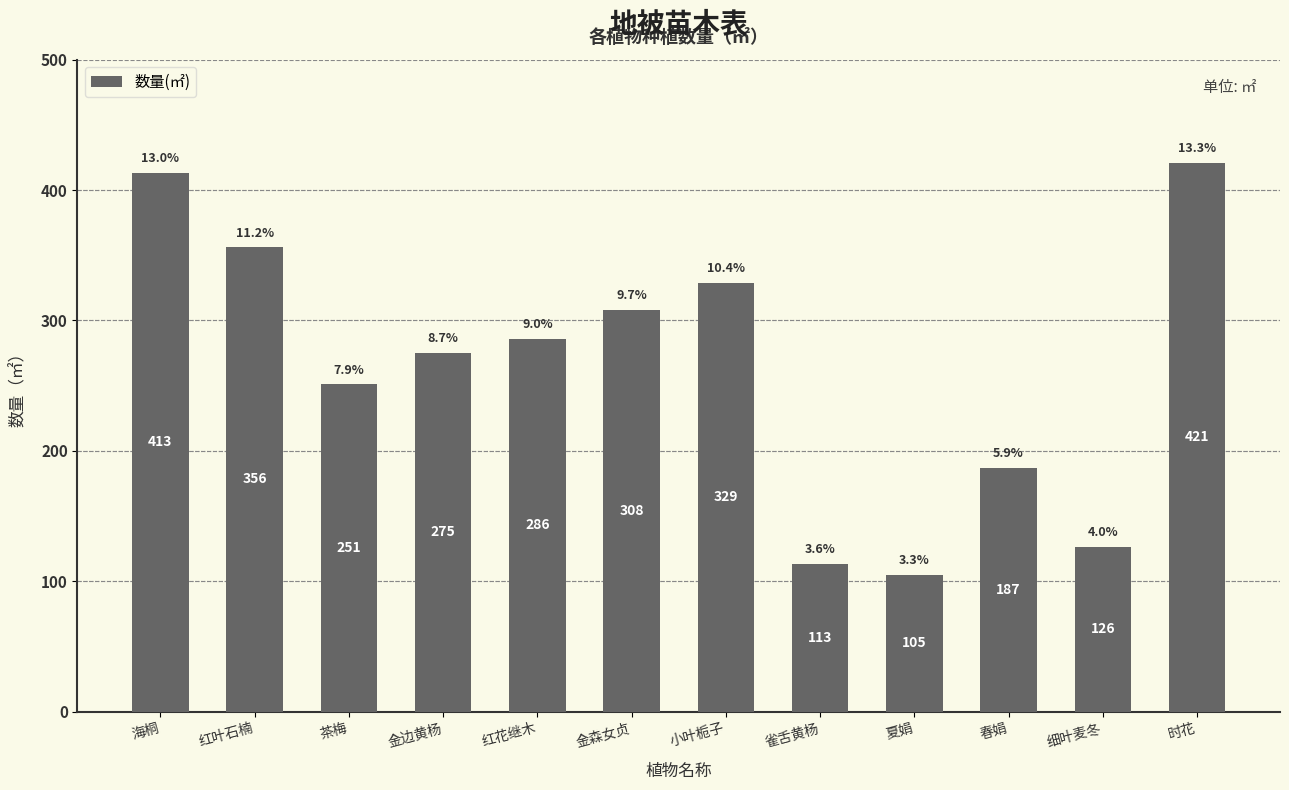

What is the label of the 9th bar from the right?

金边黄杨